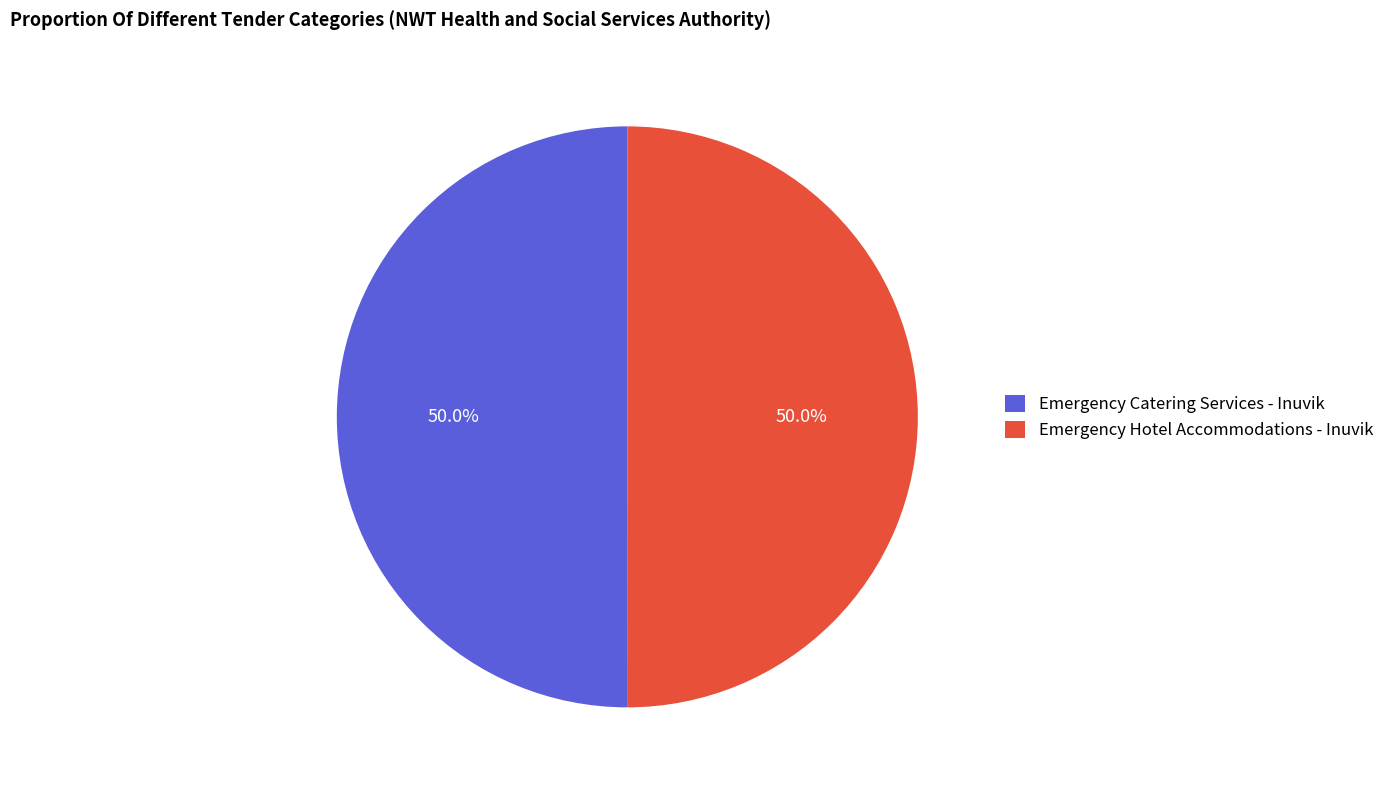

How many segments does this pie chart have?

2